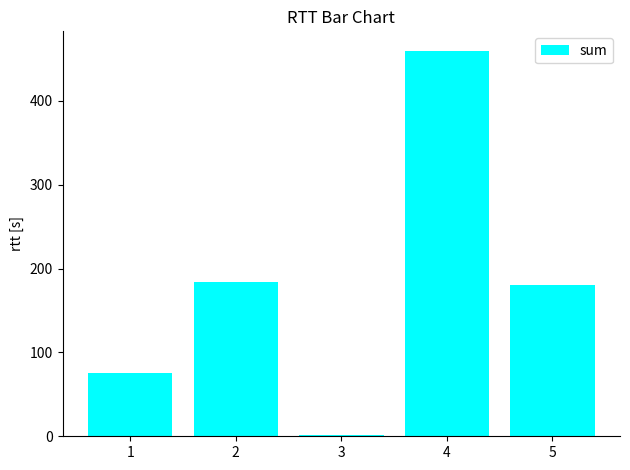

At which label is the value closest to 230?

2